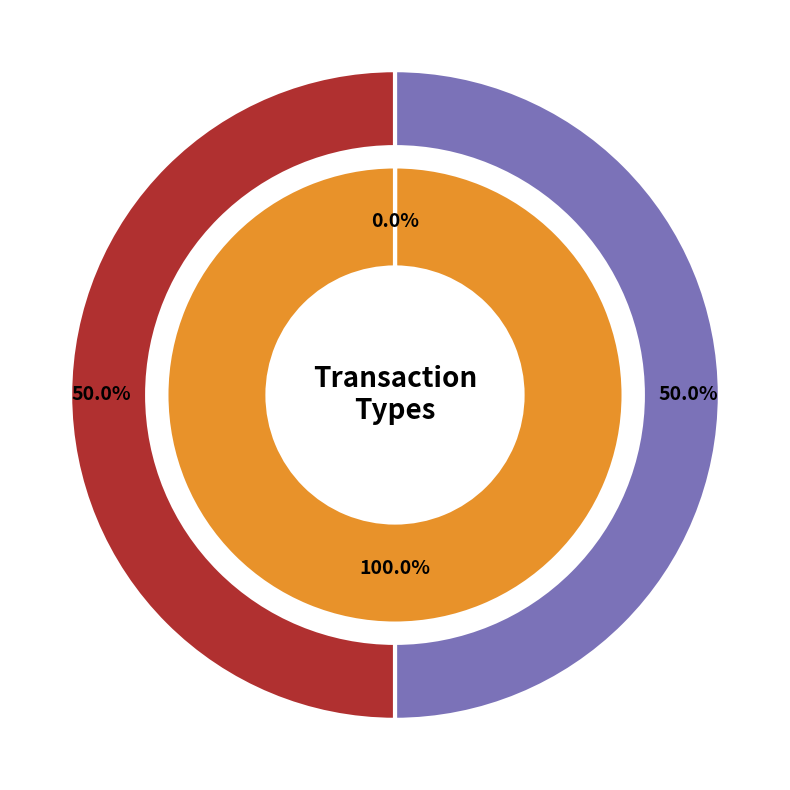

How many slices are in this pie chart?

2